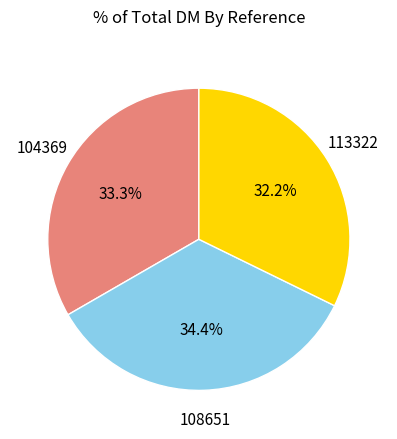

Is there any slice that represents more than half of the pie?

No